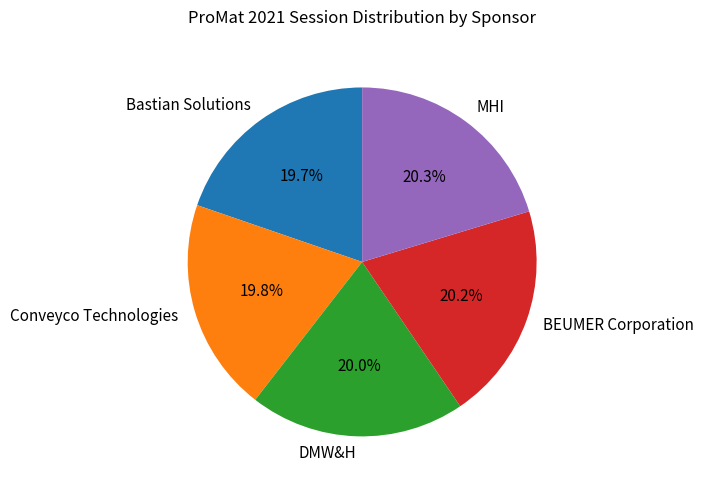

What is the ratio of the value at DMW&H to the value at Conveyco Technologies?

1.0